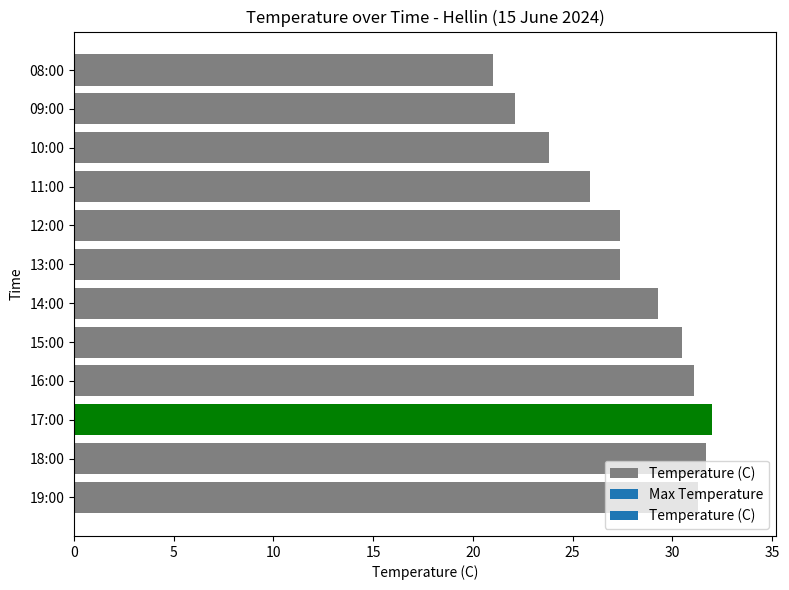

The value at 11:00 is 9.1. True or false?

False